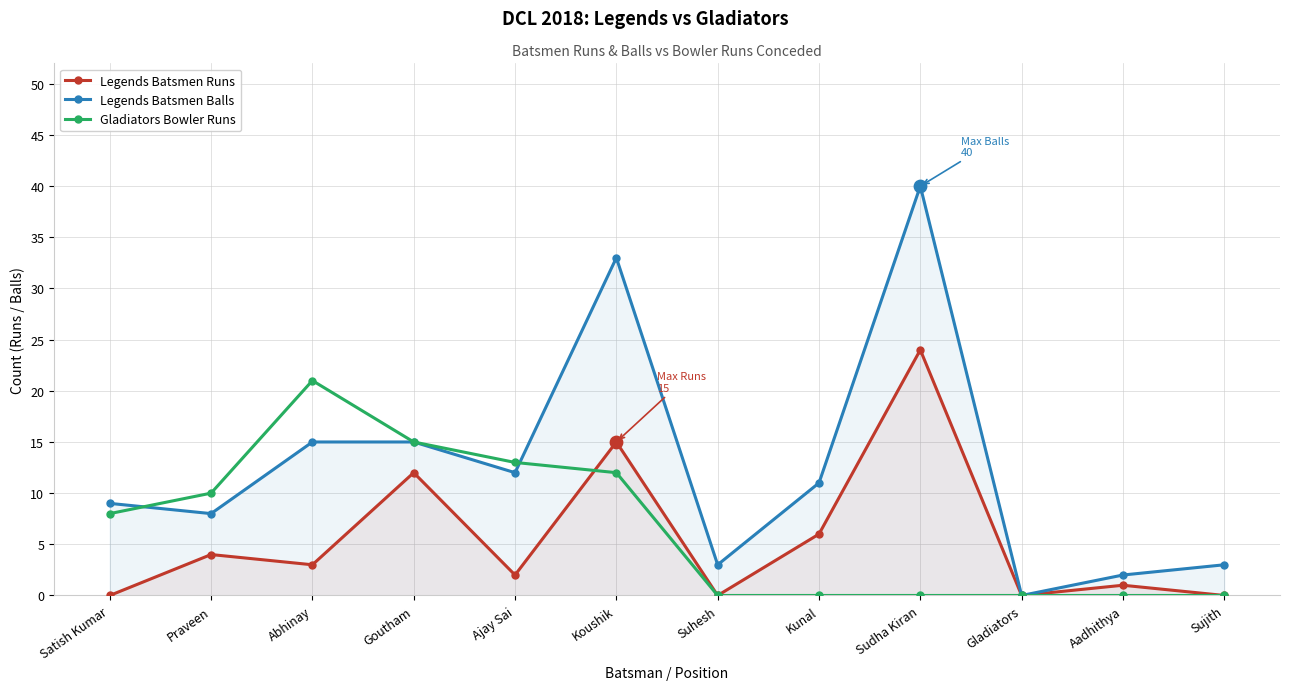

Which series has the widest spread of Y values?

Legends Batsmen Balls